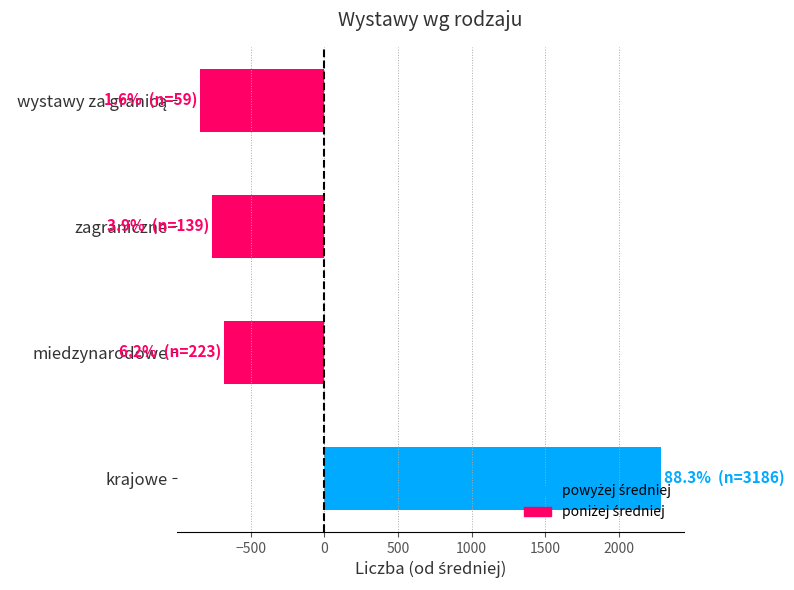

The chart shows a value of -189.9 at miedzynarodowe. True or false?

False